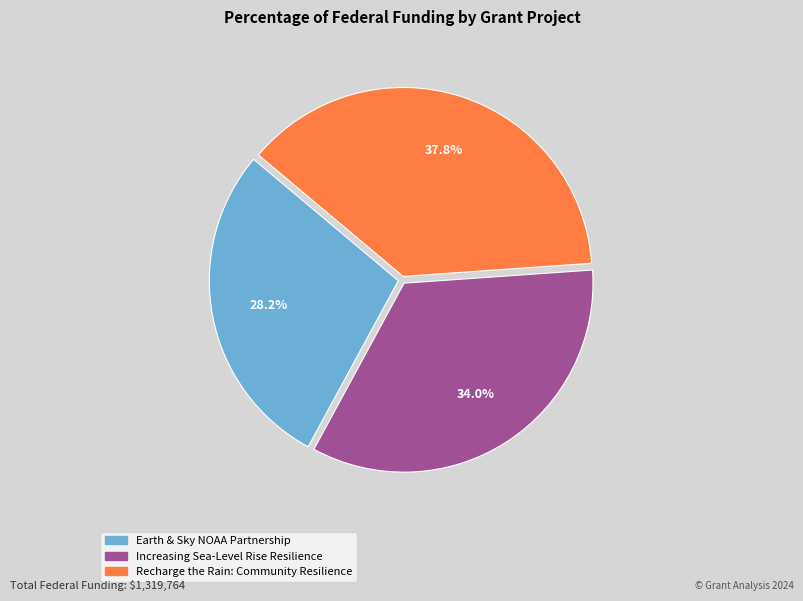

Rank the categories by value from lowest to highest.

Earth & Sky NOAA Partnership, Increasing Sea-Level Rise Resilience, Recharge the Rain: Community Resilience